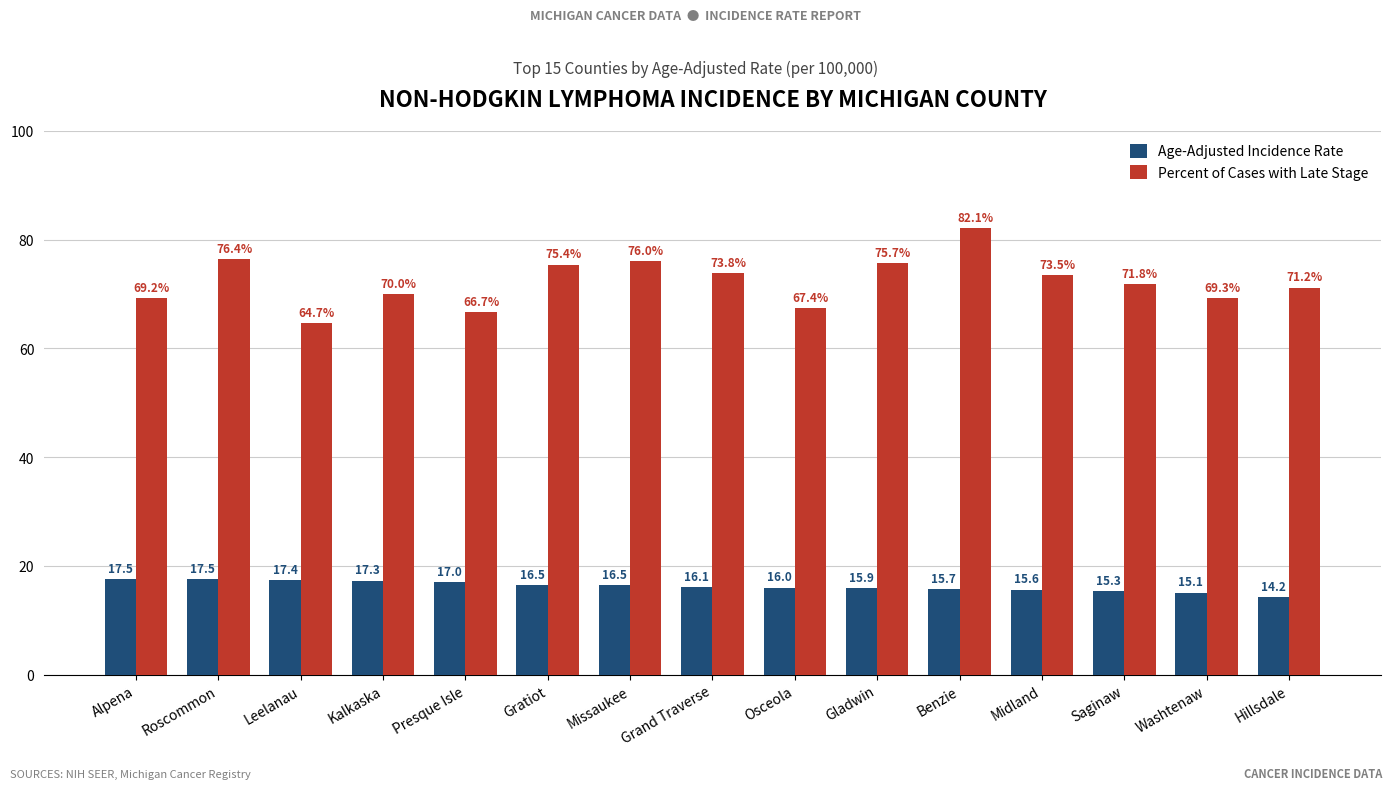

Reading left to right, extract all data points from this chart.

Age-Adjusted Incidence Rate: 17.5	17.5	17.4	17.3	17.0	16.5	16.5	16.1	16.0	15.9	15.7	15.6	15.3	15.1	14.2
Percent of Cases with Late Stage: 69.2	76.4	64.7	70.0	66.7	75.4	76.0	73.8	67.4	75.7	82.1	73.5	71.8	69.3	71.2